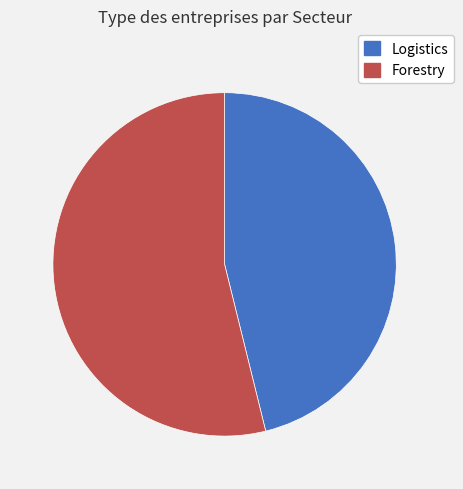

Rank the categories by value from highest to lowest.

Forestry, Logistics